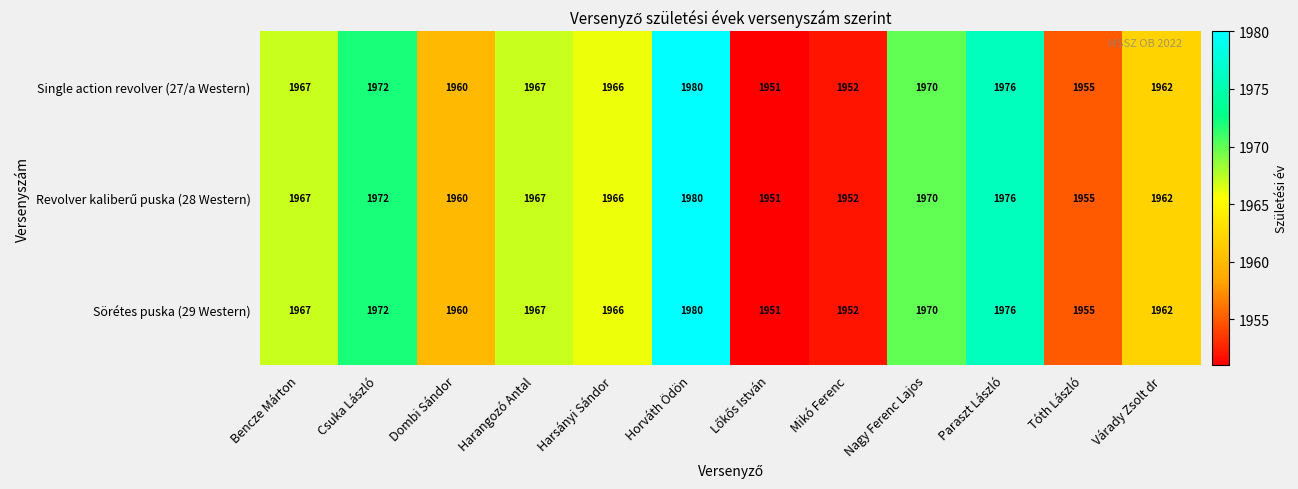

At Harangozó Antal, list the series in order from largest to smallest.

Single action revolver (27/a Western), Revolver kaliberű puska (28 Western), Sörétes puska (29 Western)